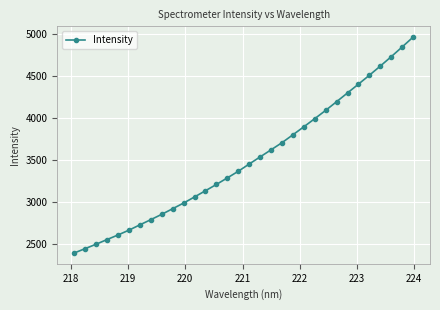

How many values are below 3456?

16